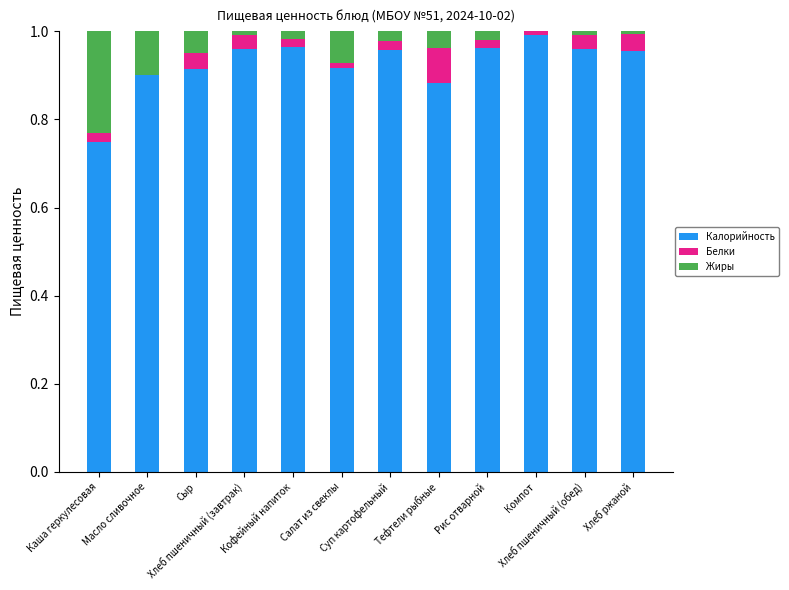

What is the difference between the maximum and minimum values in the Белки series?

0.1